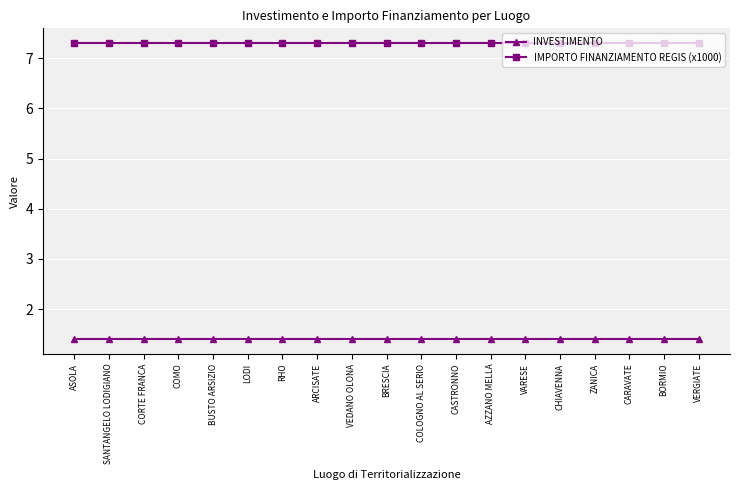

Reading left to right, what are all the values shown in this chart?

INVESTIMENTO: 1.4	1.4	1.4	1.4	1.4	1.4	1.4	1.4	1.4	1.4	1.4	1.4	1.4	1.4	1.4	1.4	1.4	1.4	1.4
IMPORTO FINANZIAMENTO REGIS (x1000): 7.3	7.3	7.3	7.3	7.3	7.3	7.3	7.3	7.3	7.3	7.3	7.3	7.3	7.3	7.3	7.3	7.3	7.3	7.3